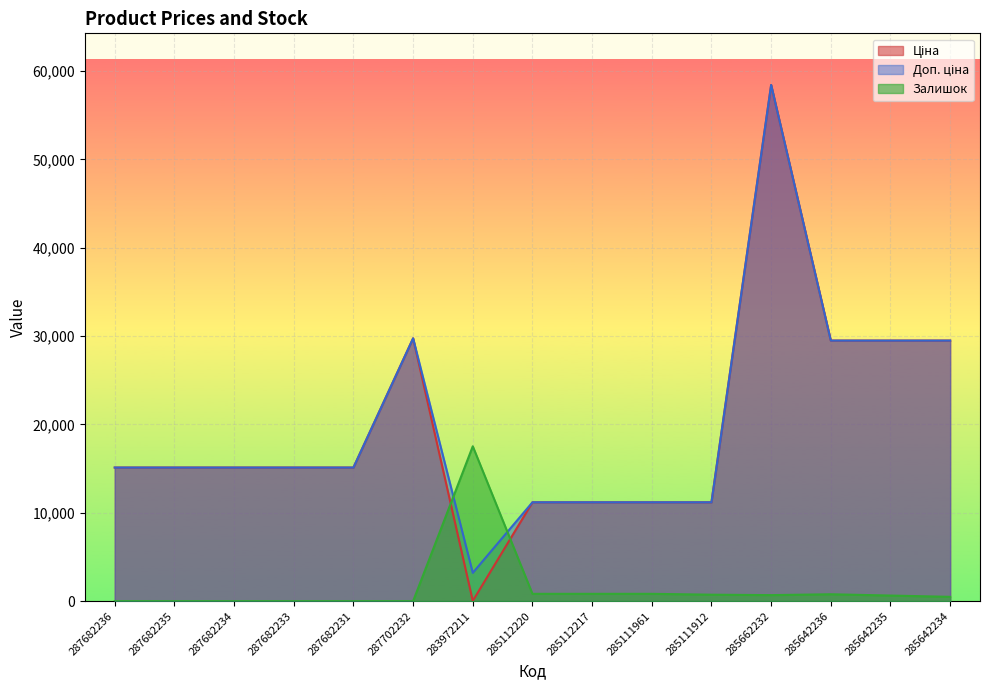

Which series has the largest total across all categories?

Доп. ціна